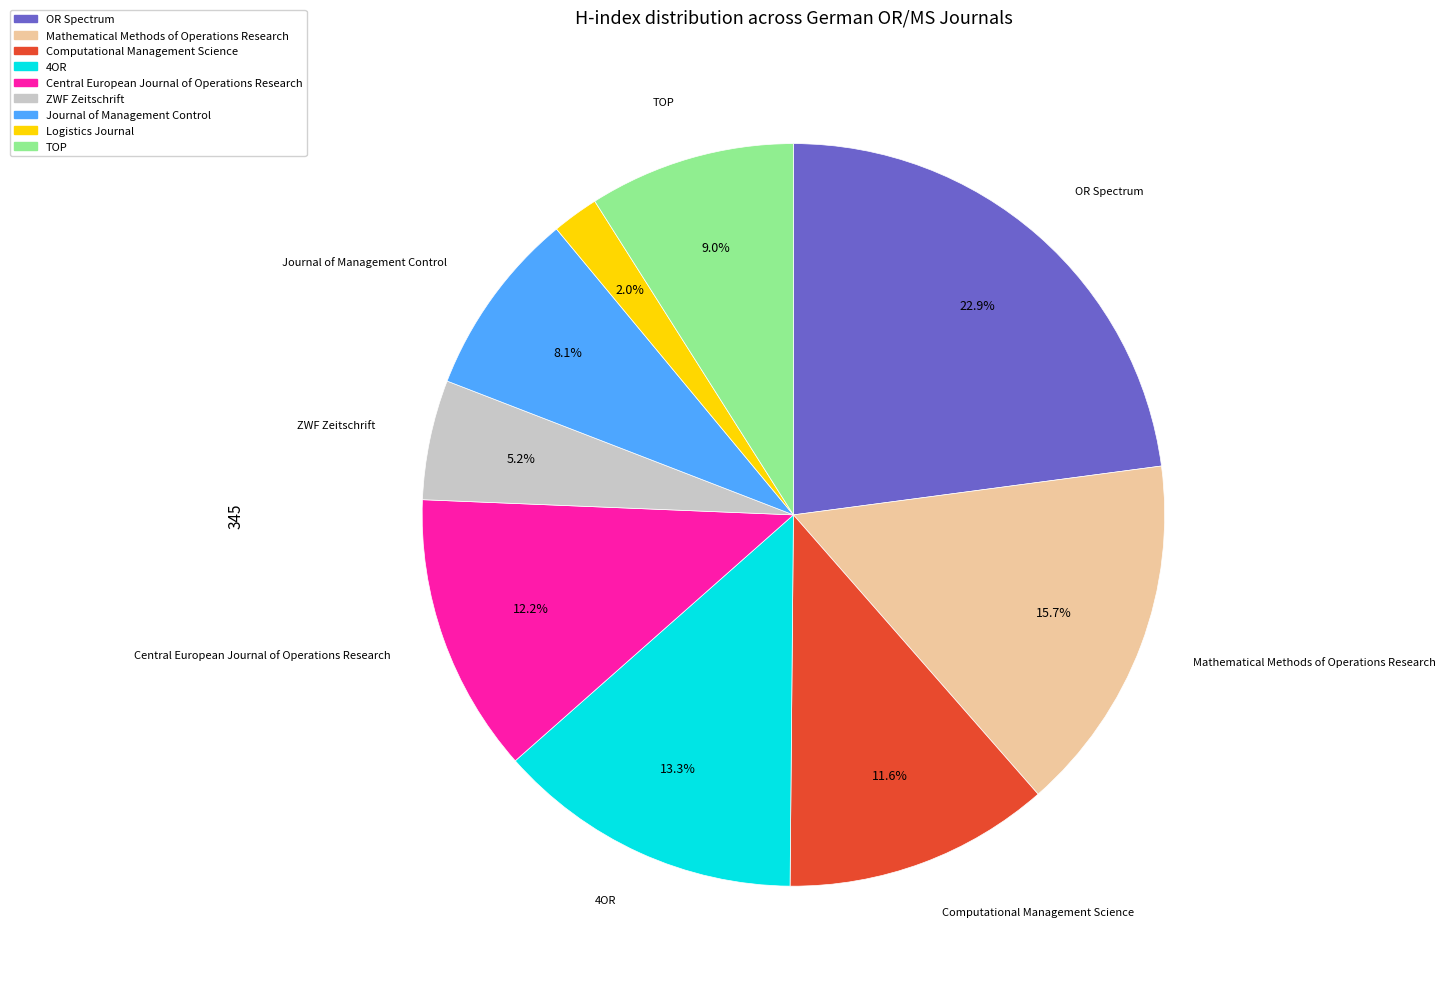

How many segments does this pie chart have?

9